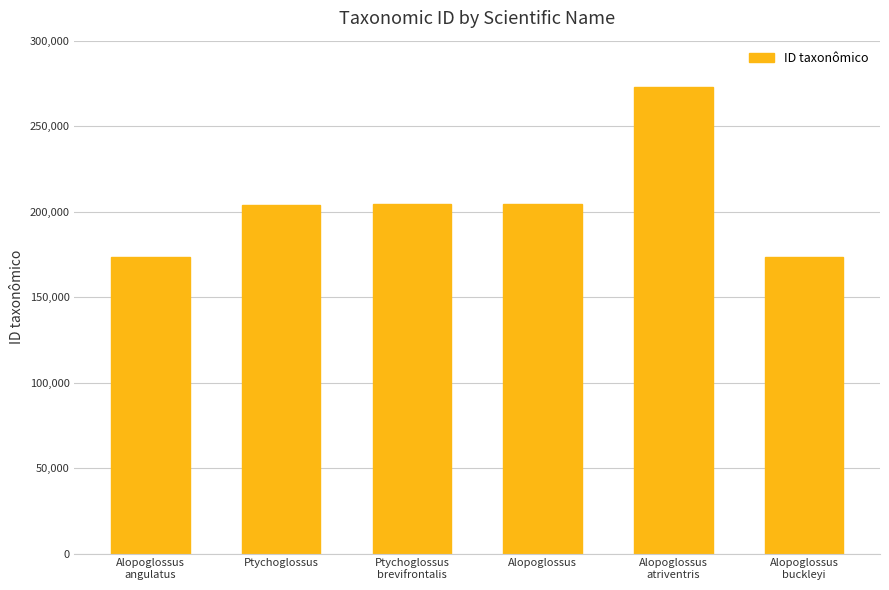

What is the label of the 5th bar from the right?

Ptychoglossus